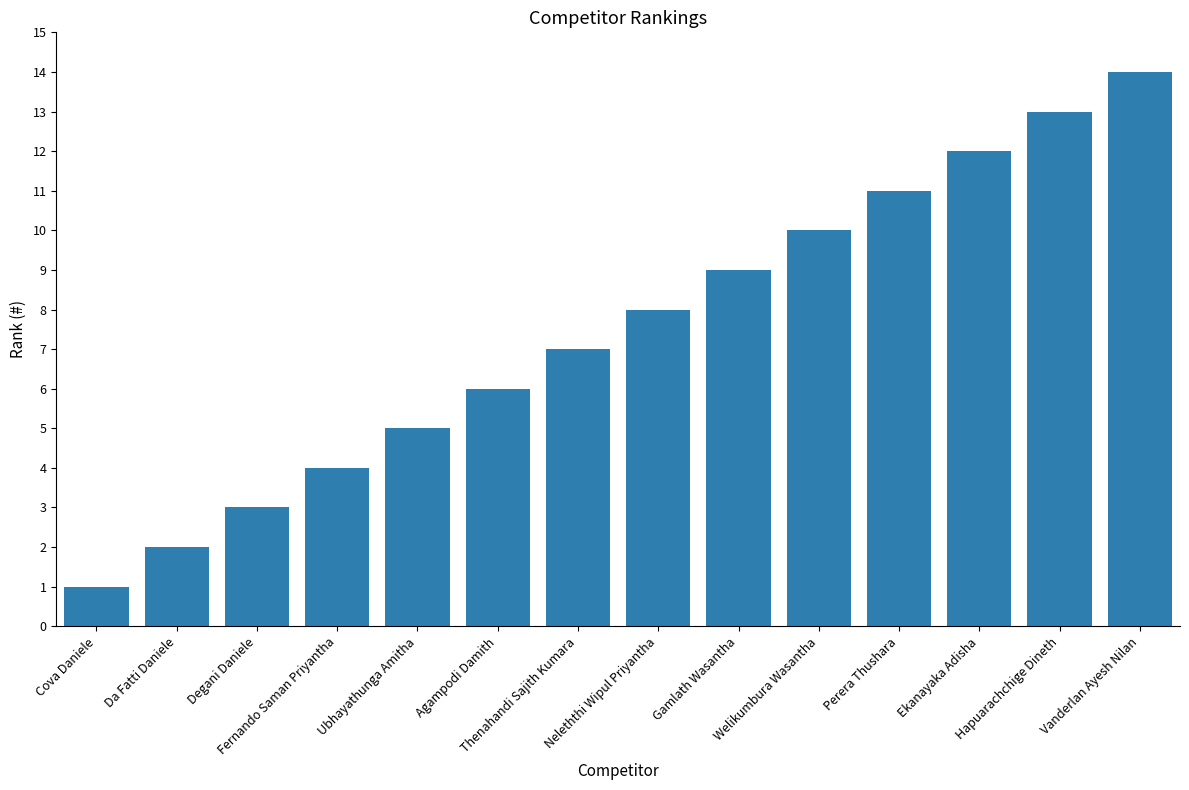

Reading right to left, list all the values displayed in this chart.

14	13	12	11	10	9	8	7	6	5	4	3	2	1